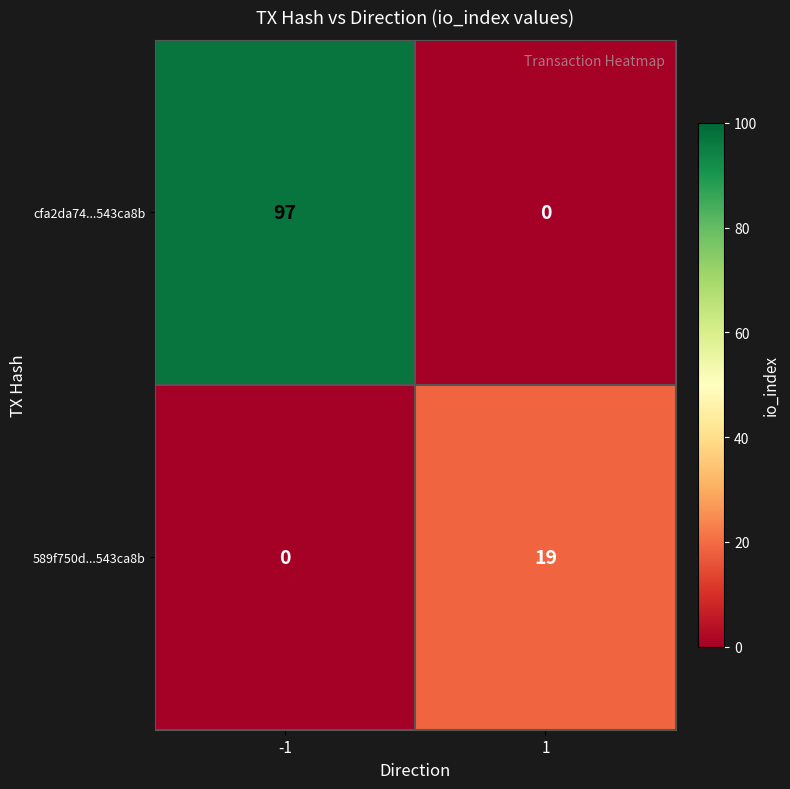

What is the maximum value shown in the chart?

97